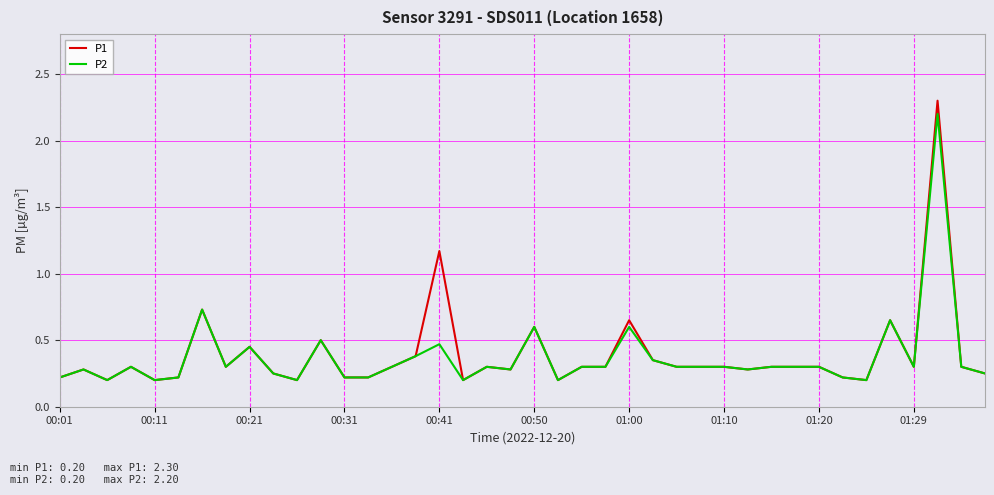

Which series has the widest spread of values?

P1